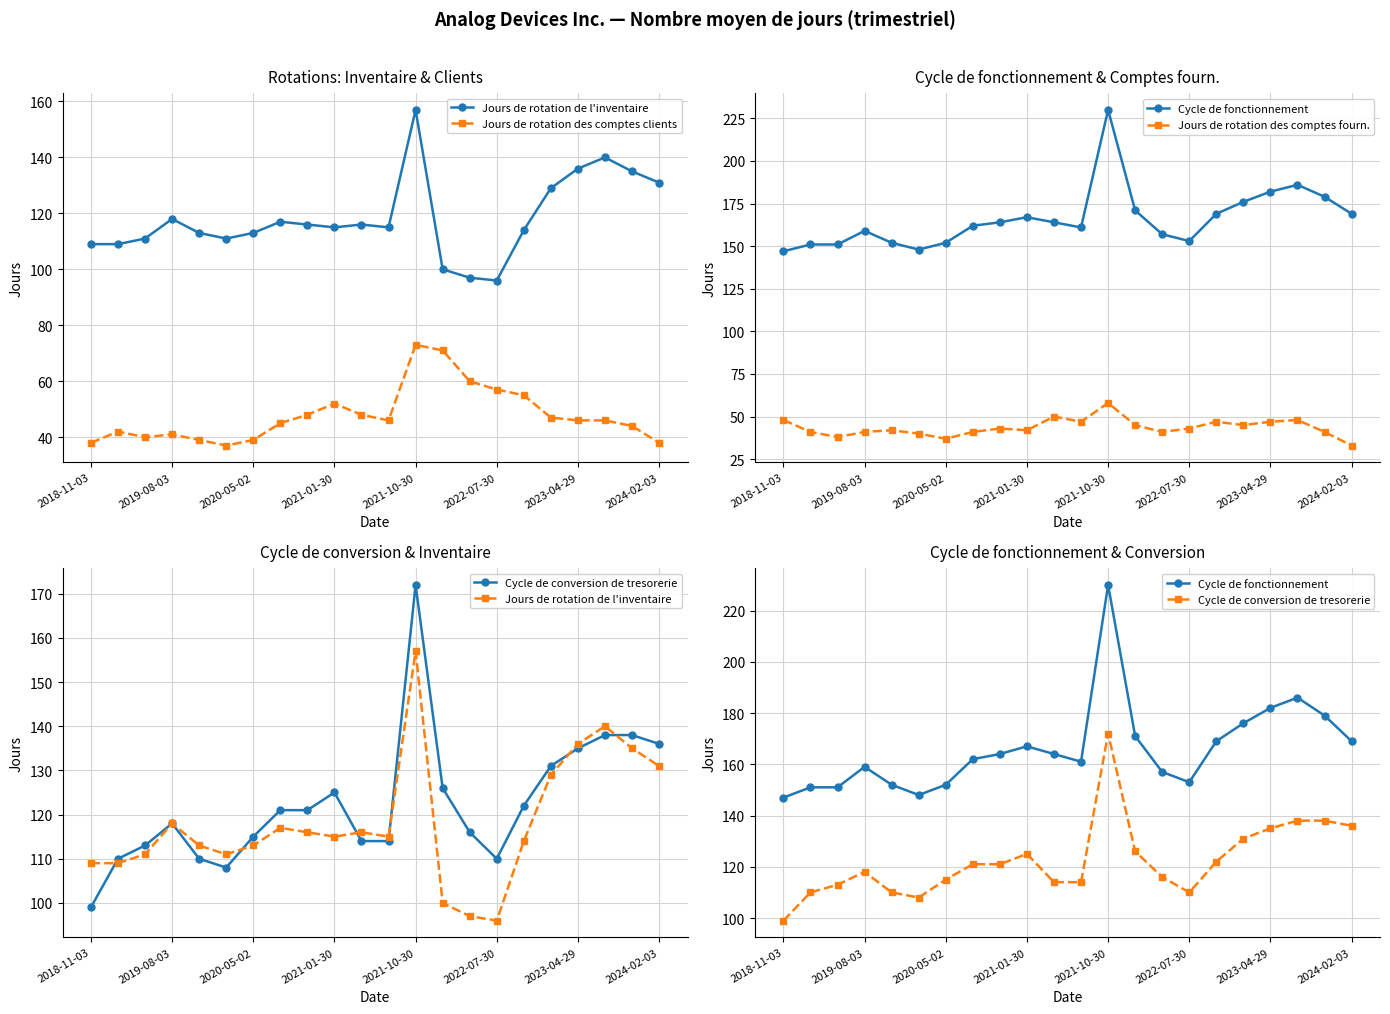

How many interior local valleys does the Jours de rotation des comptes fourn. series have?

6